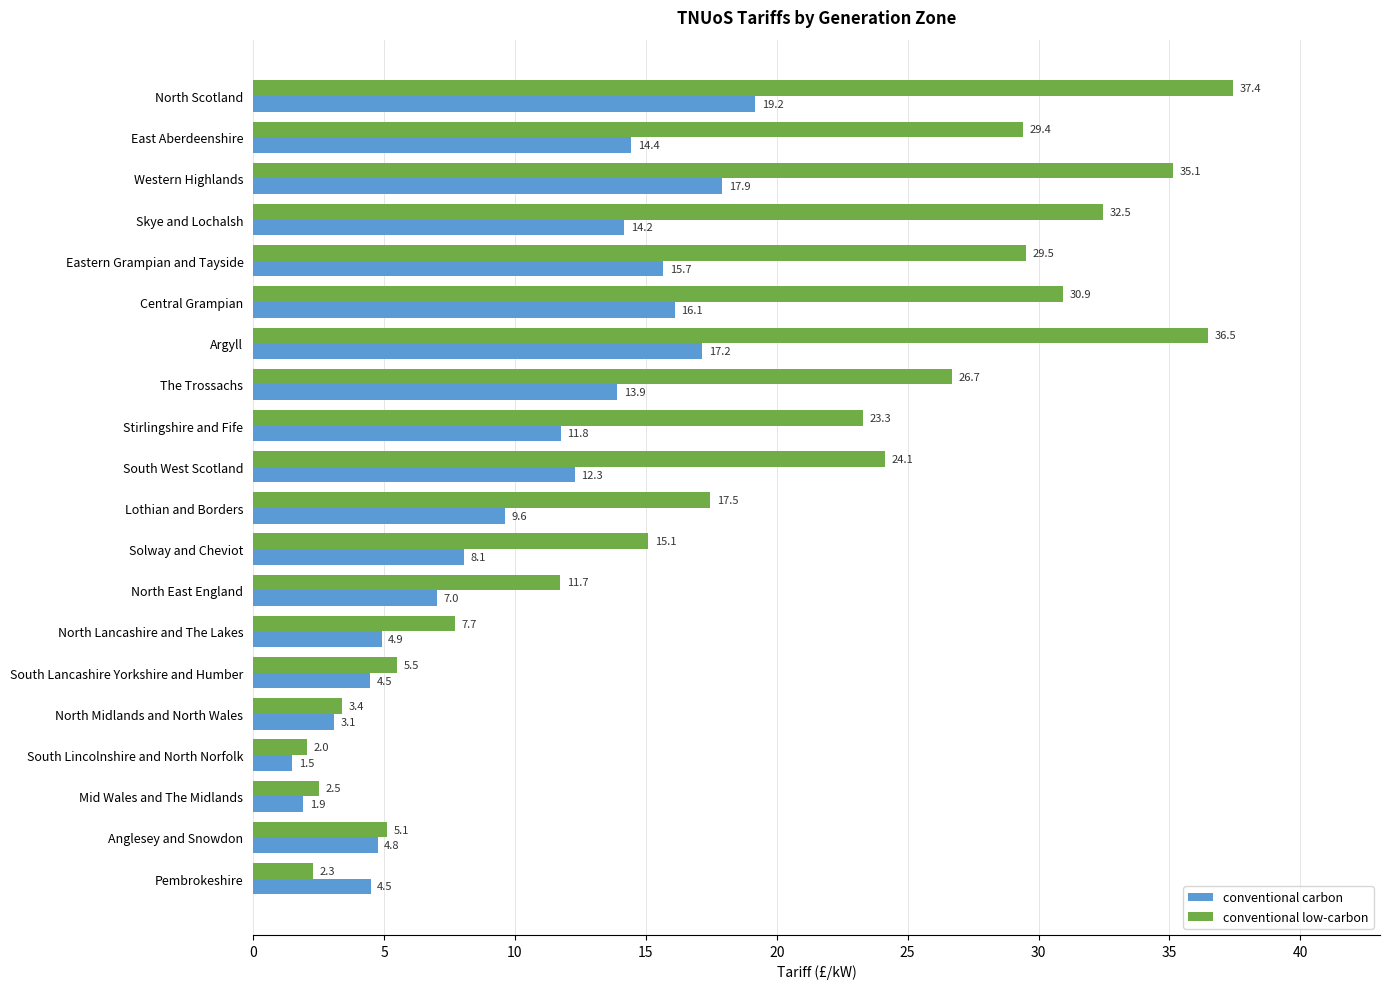

At which label does conventional carbon reach its minimum?

South Lincolnshire and North Norfolk